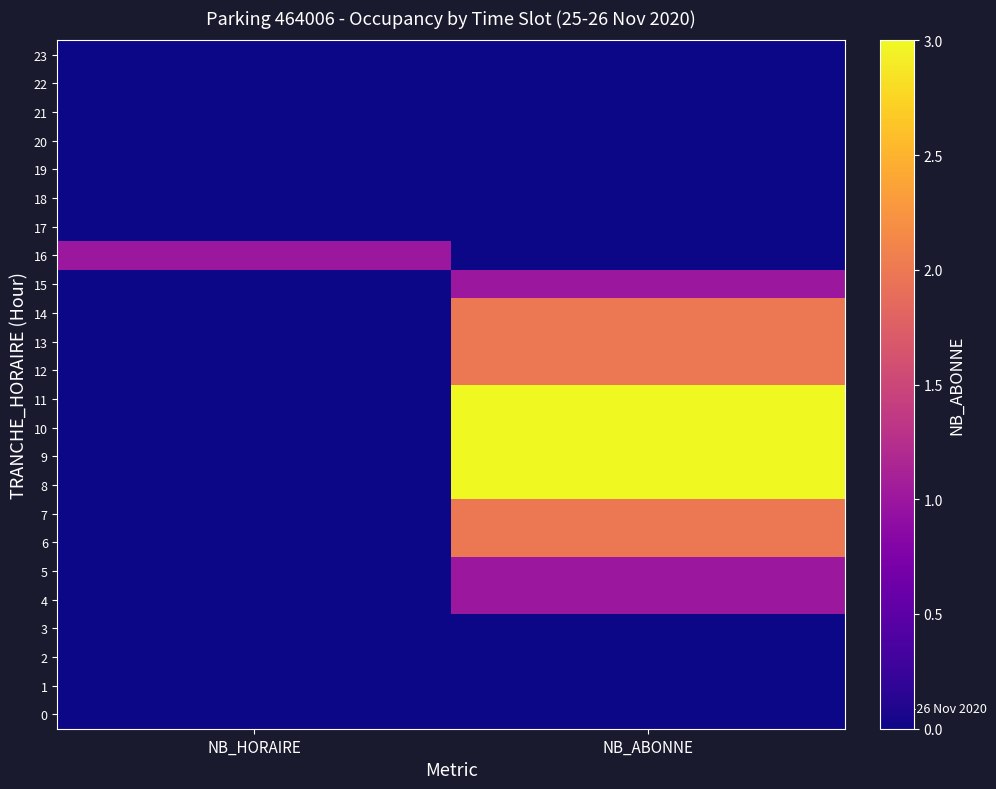

At NB_HORAIRE, list the series in order from largest to smallest.

16, 0, 1, 2, 3, 4, 5, 6, 7, 8, 9, 10, 11, 12, 13, 14, 15, 17, 18, 19, 20, 21, 22, 23